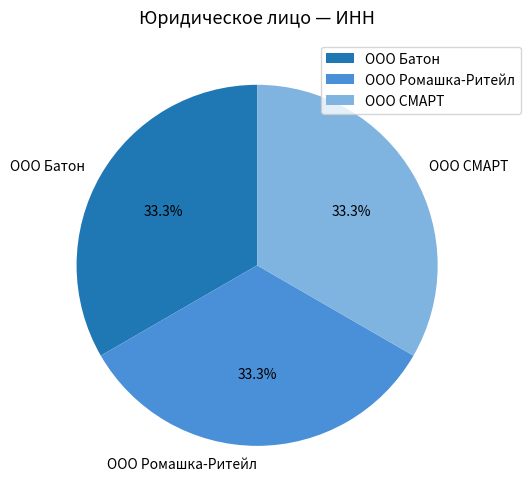

Is it true that ООО СМАРТ is 33% of the pie?

True